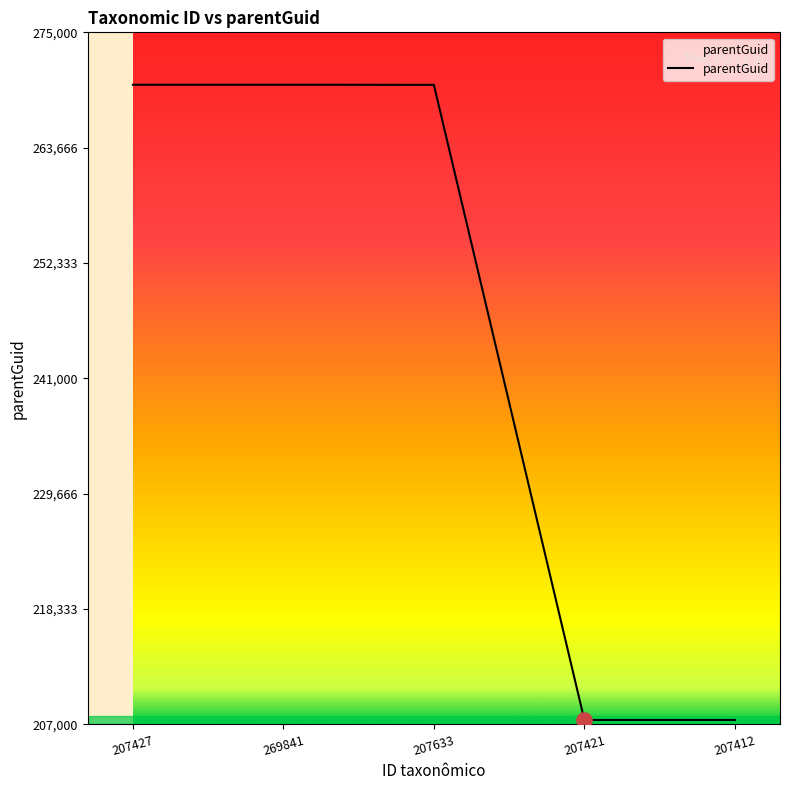

What is the ratio of the value at 207421 to the value at 269841?

0.8